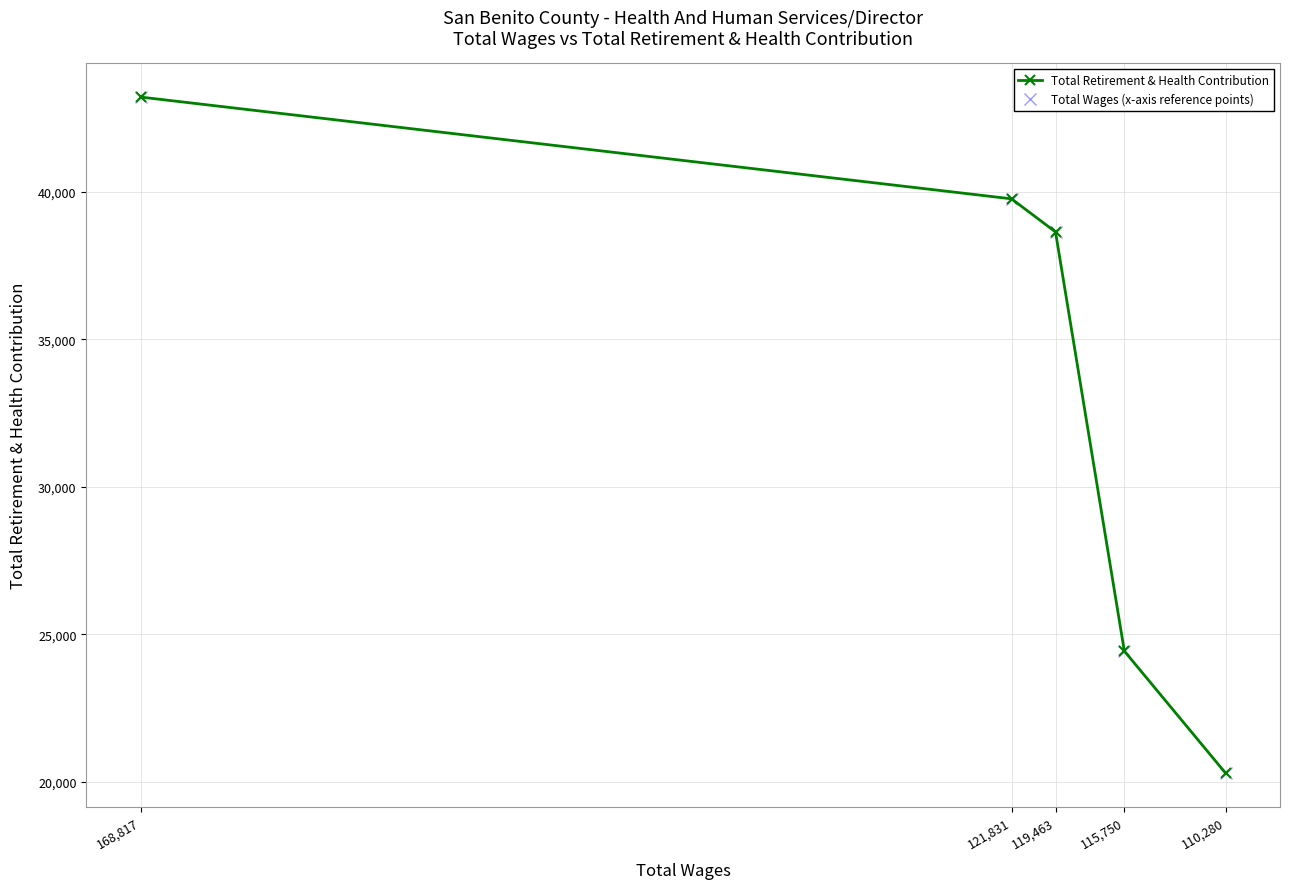

True or false: Total Retirement & Health Contribution and Total Wages (x-axis reference points) intersect in this chart.

False